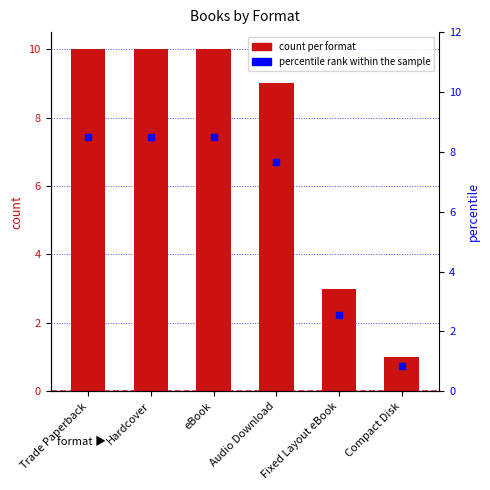

Which series contains the lowest Y value?

percentile rank within the sample